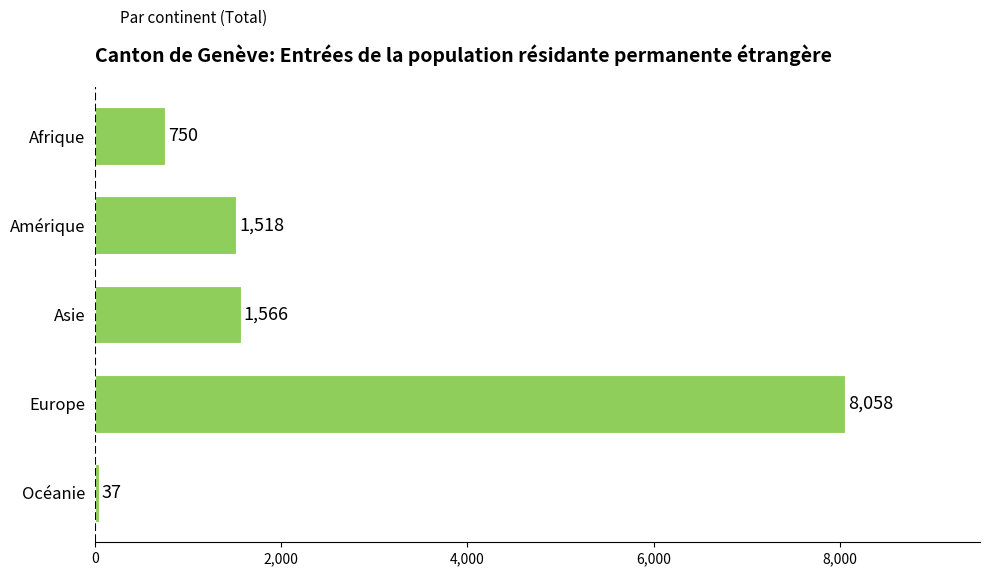

How many bars are there in total?

5